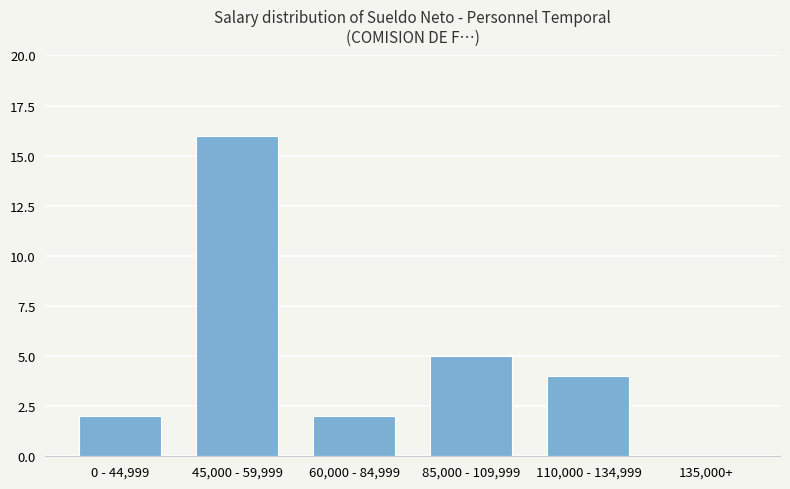

True or false: the data shows 5 at 85,000 - 109,999.

True